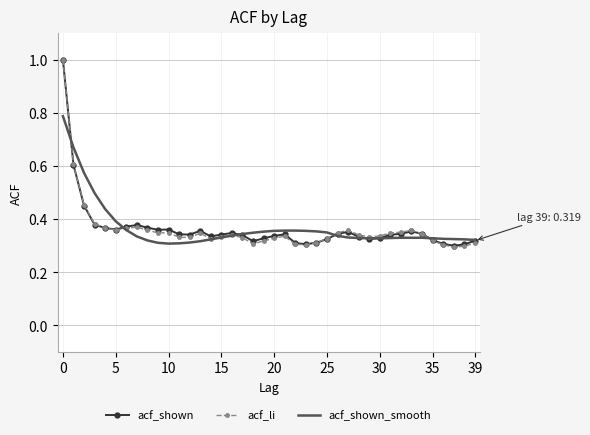

What is the maximum value for acf_shown?

1.0